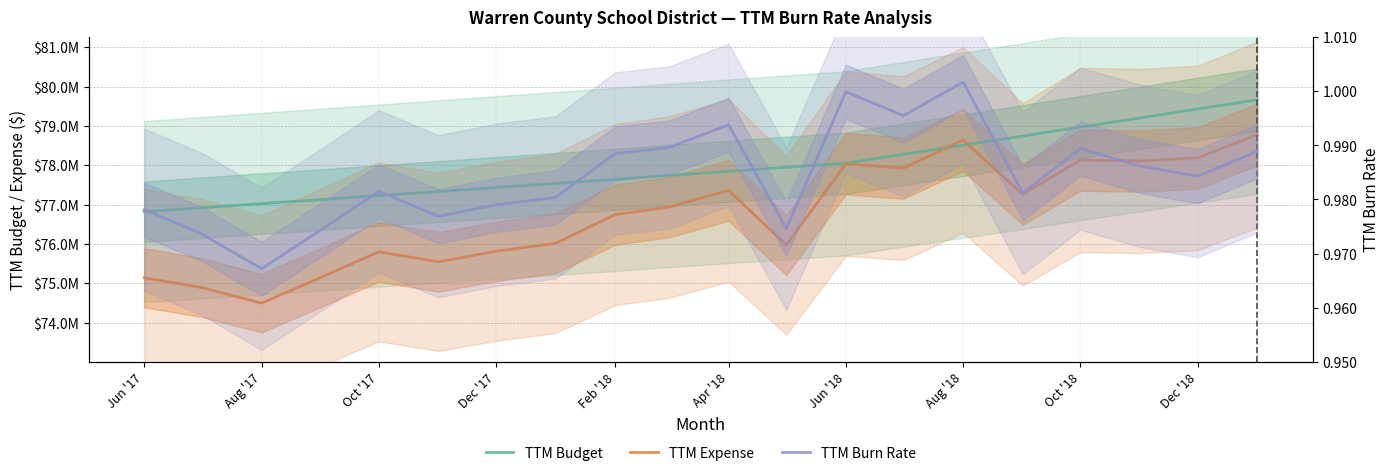

What is the difference between the second highest and minimum values in the TTM Expense series?

4147986.8